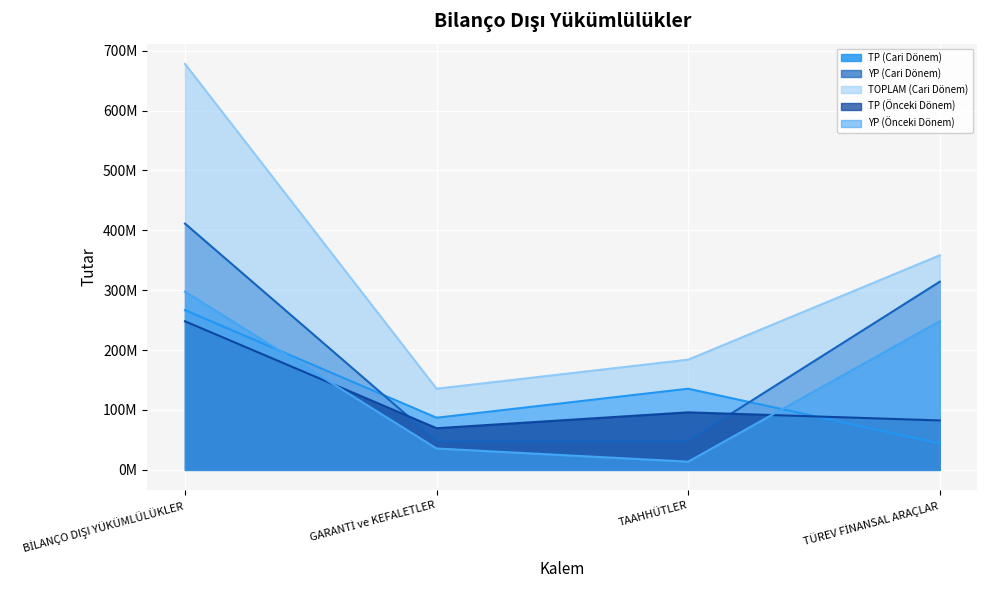

True or false: TOPLAM (Cari Dönem) has a value of 46075555 at TAAHHÜTLER.

False